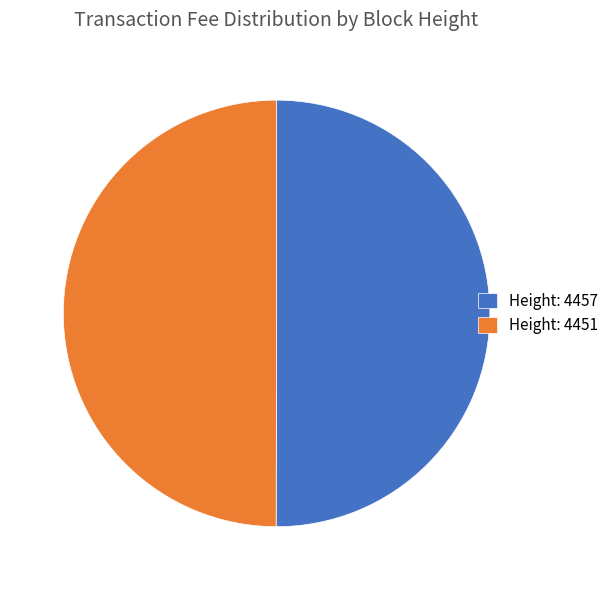

Is it true that Height: 4451 is 55% of the pie?

False